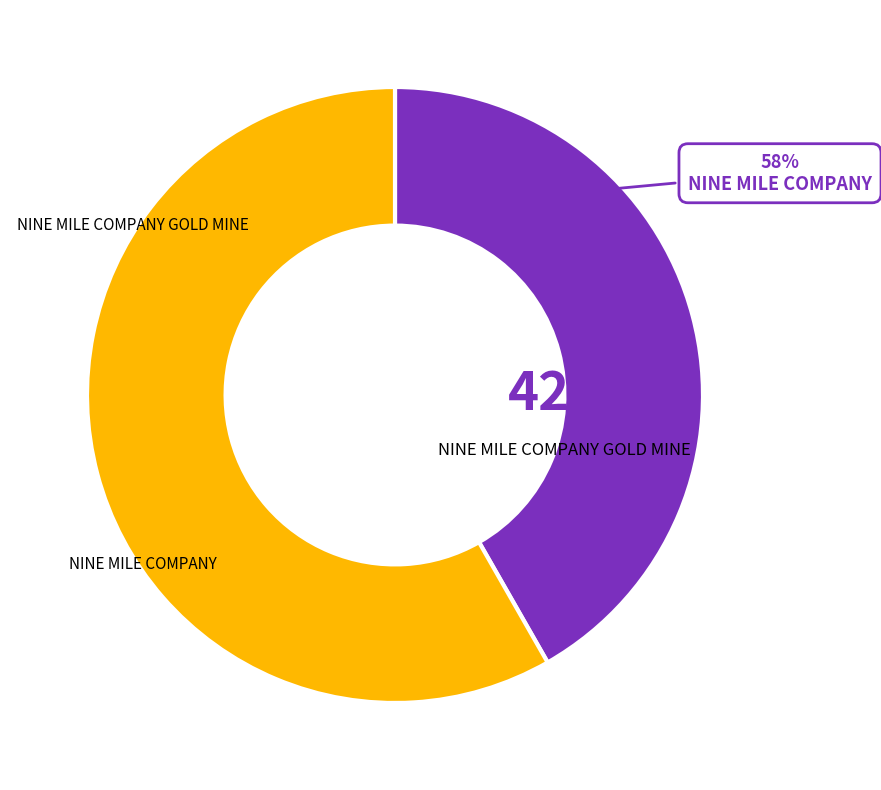

What percentage is the NINE MILE COMPANY GOLD MINE slice, to the nearest percent?

42%